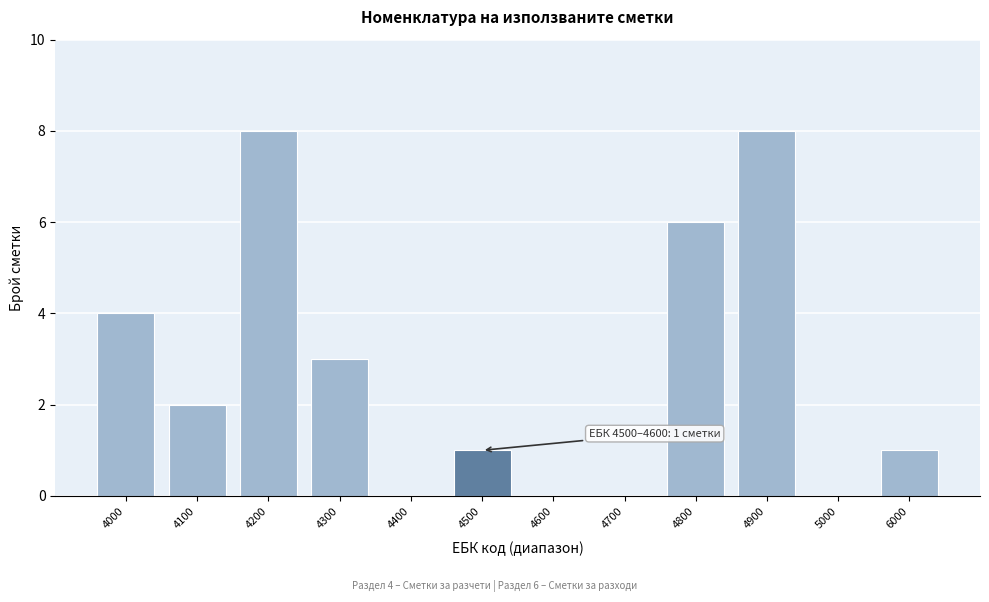

Reading left to right, list all the values displayed in this chart.

4000=4	4100=2	4200=8	4300=3	4400=0	4500=1	4600=0	4700=0	4800=6	4900=8	5000=0	6000=1